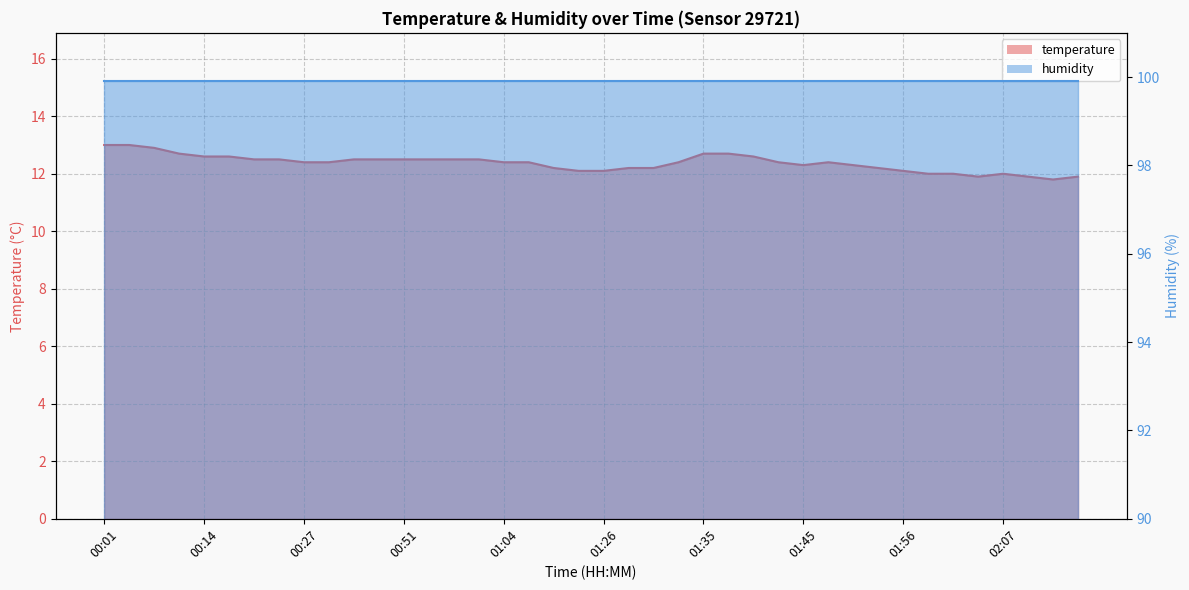

Between 02:09 and 01:48, which is larger?

01:48